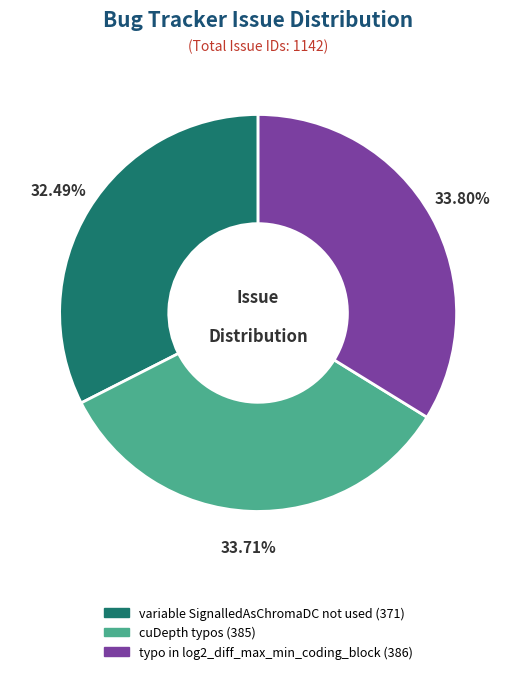

Approximately how many times larger is the value at cuDepth typos compared to variable SignalledAsChromaDC not used?

1.0